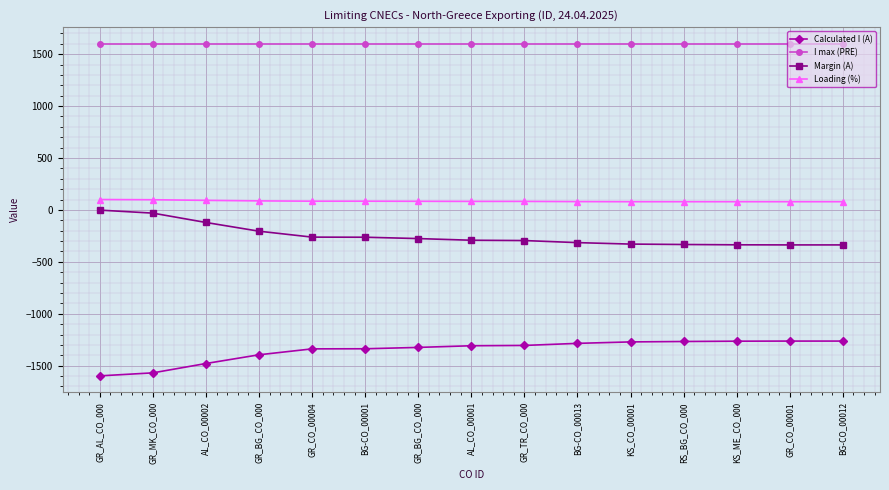

What is the maximum value shown in the chart?

1600